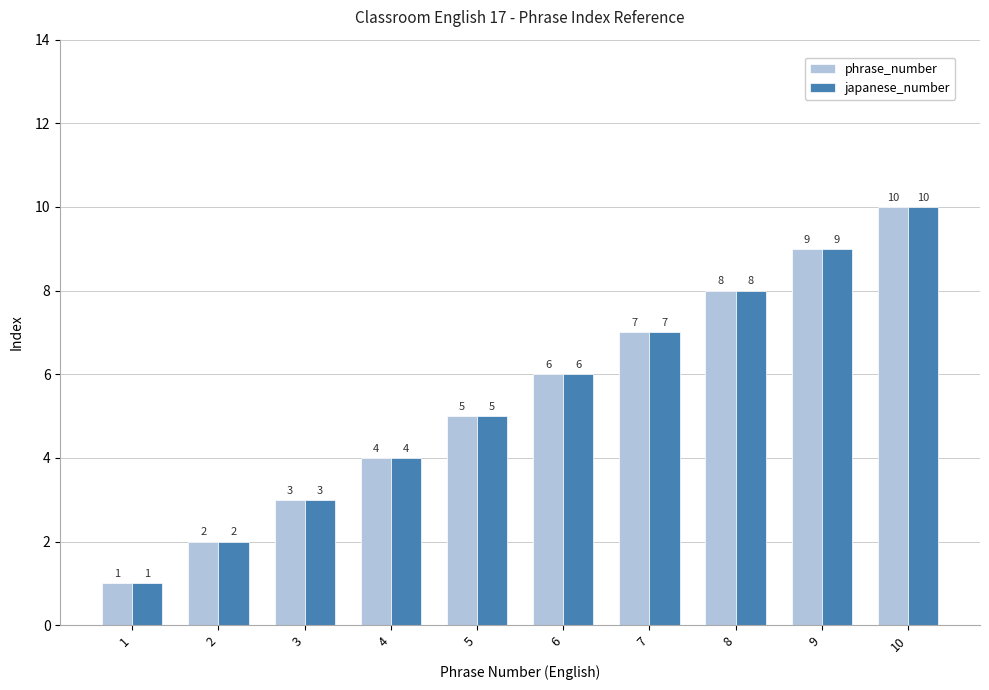

Reading left to right, what are all the values shown in this chart?

phrase_number: 1=1	2=2	3=3	4=4	5=5	6=6	7=7	8=8	9=9	10=10
japanese_number: 1=1	2=2	3=3	4=4	5=5	6=6	7=7	8=8	9=9	10=10